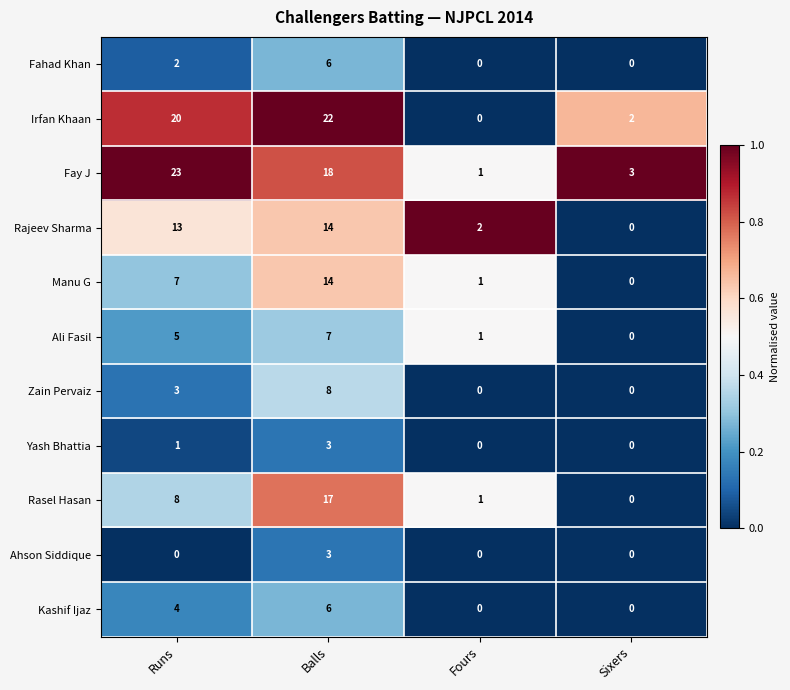

Where is Kashif Ijaz nearest to the value 3?

Runs